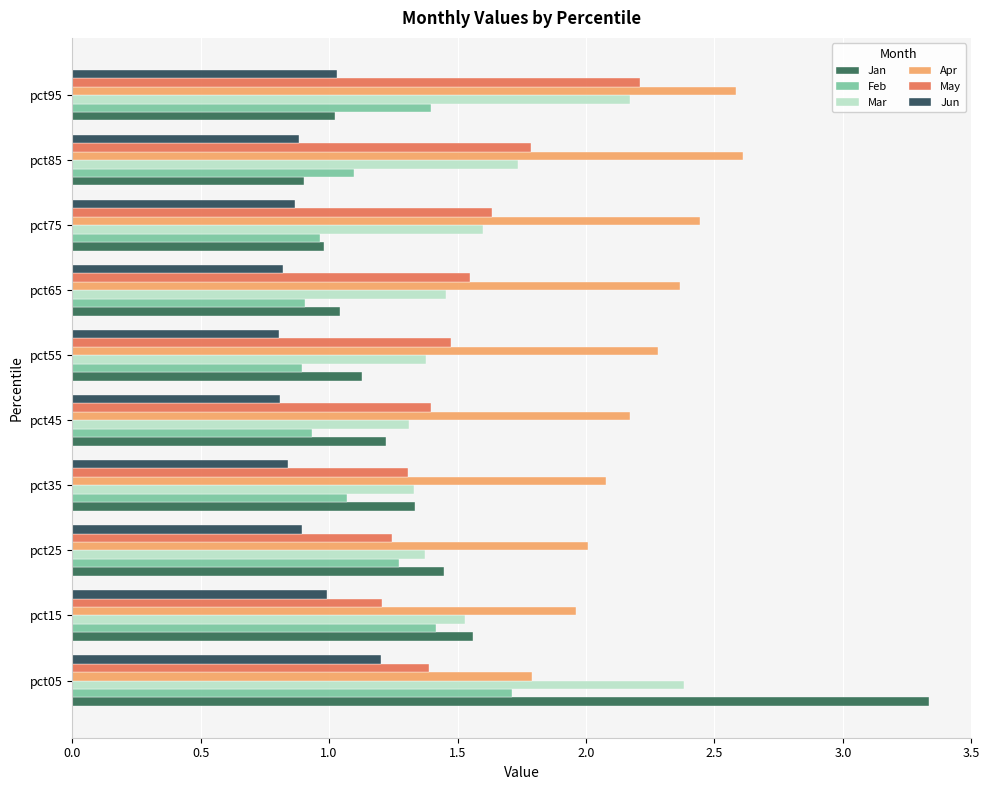

What are all the series names shown in the legend?

Jan, Feb, Mar, Apr, May, Jun